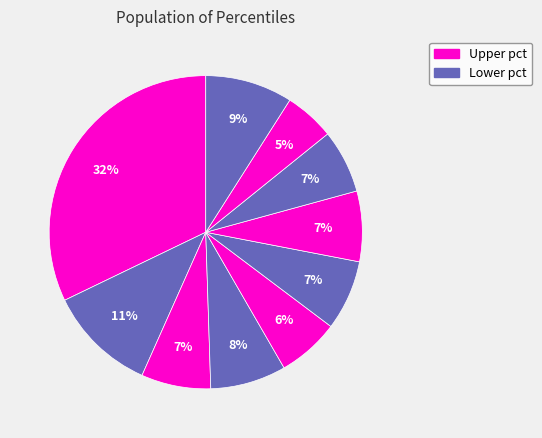

Count the number of slices in the pie.

10